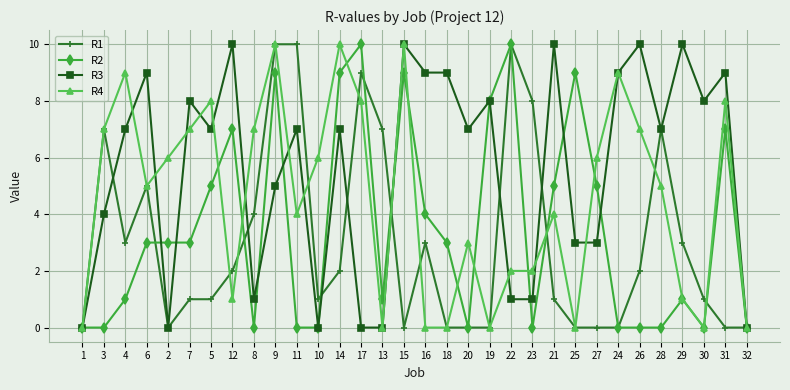

Between 3 and 2, which series saw the biggest shift?

R1